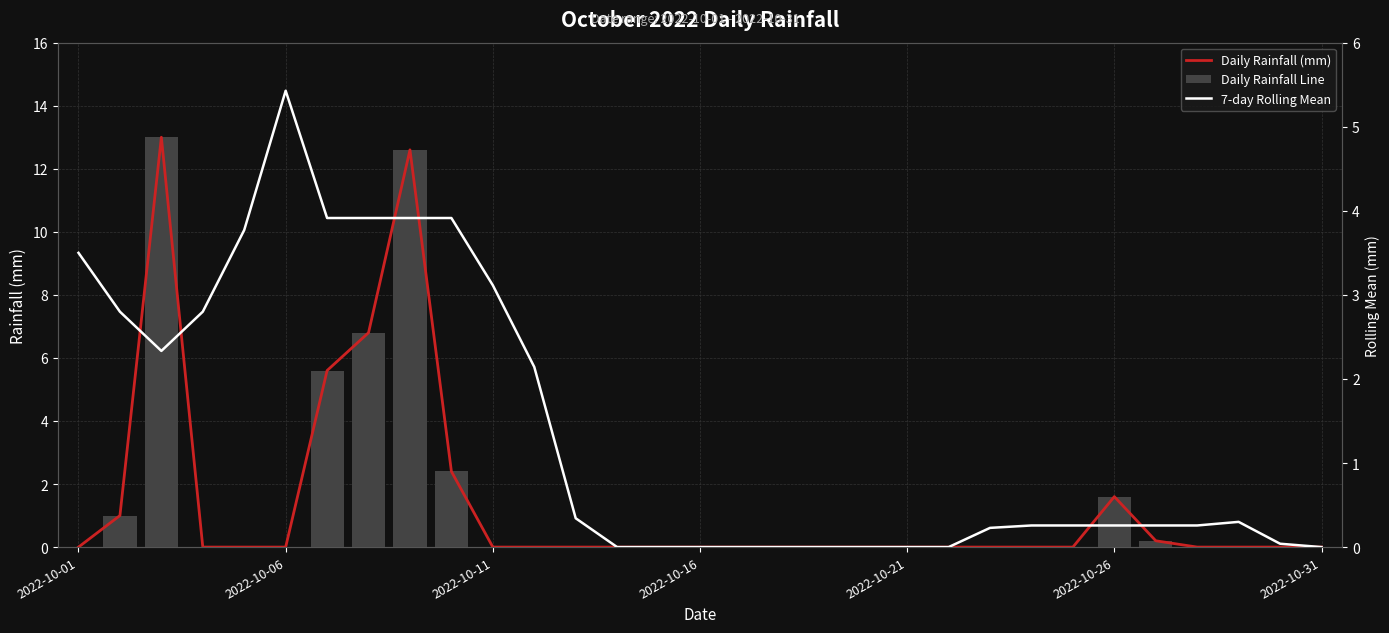

The 7-day Rolling Mean Rainfall series shows 0.0 at 13. True or false?

True